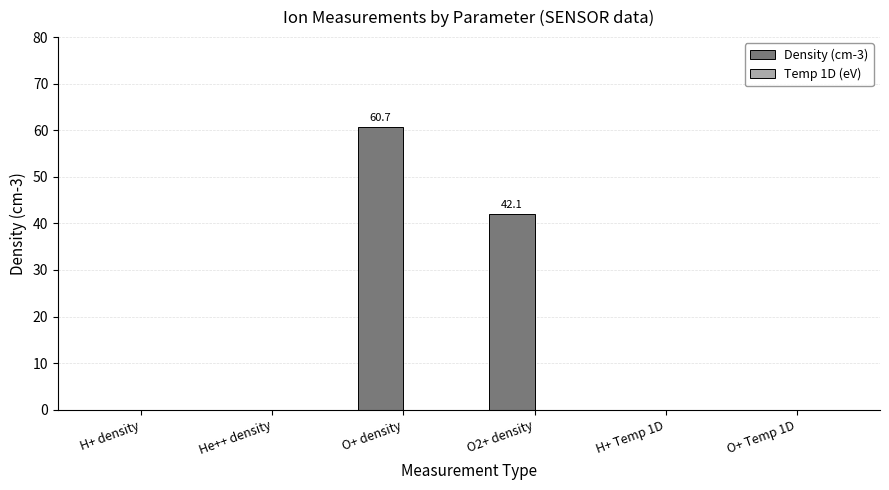

Between O2+ density and H+ density, which is larger?

O2+ density